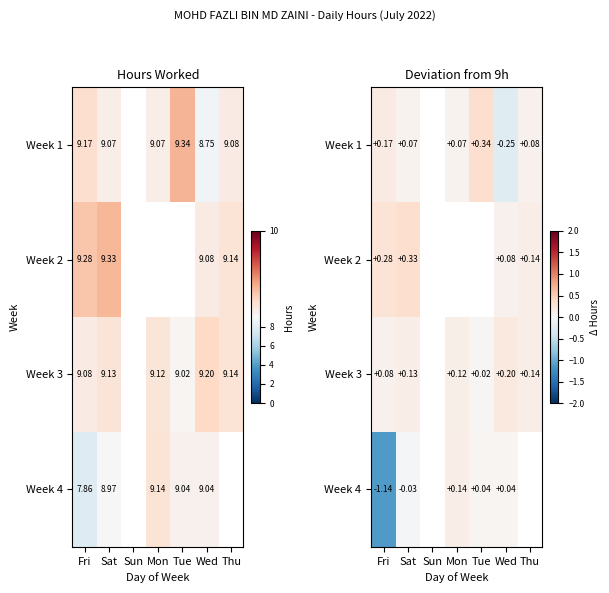

What is the difference between the maximum and minimum values in the Week 4 series?

1.3